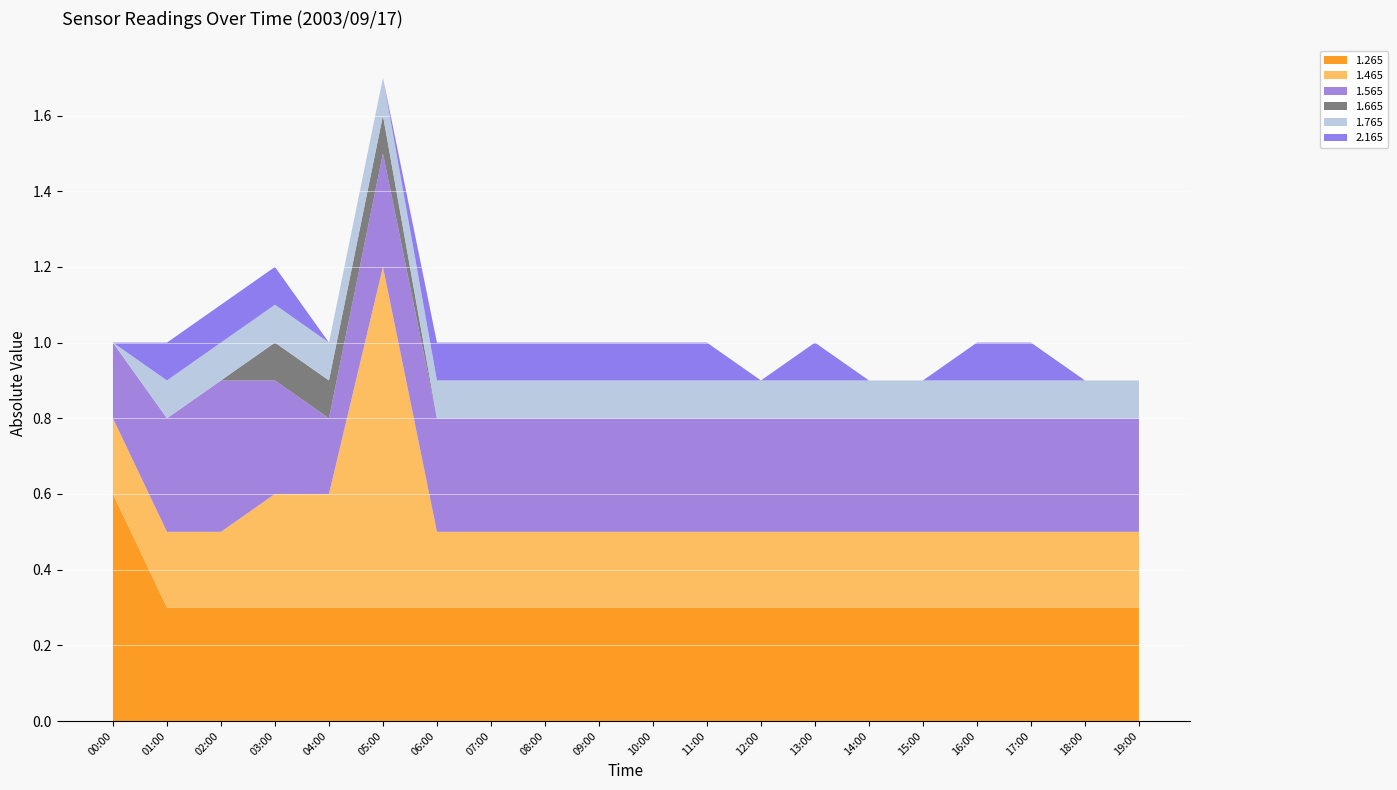

The value of 1.265 at 11:00 is 0.4. True or false?

False